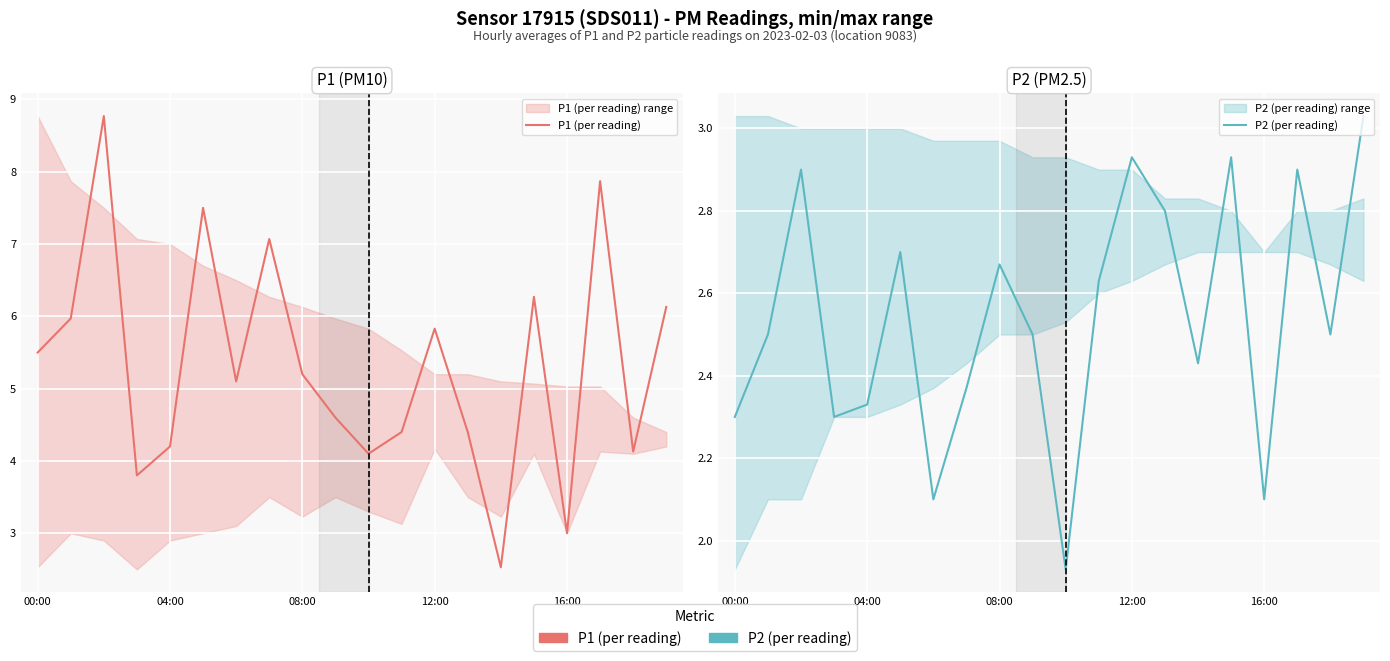

Is this an area chart (filled region under the line)?

No